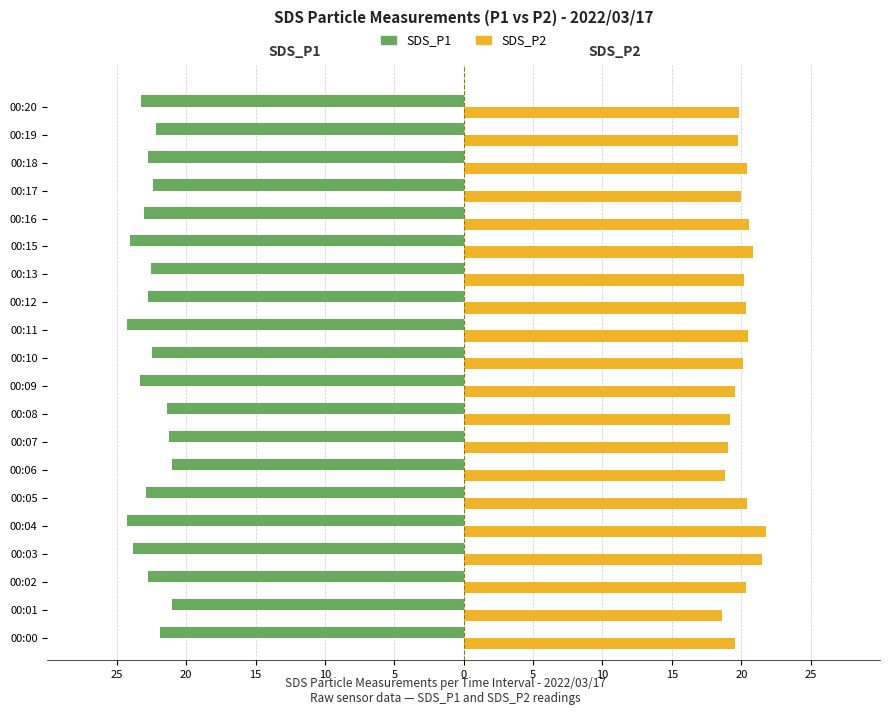

What are all the series names shown in the legend?

SDS_P1, SDS_P2